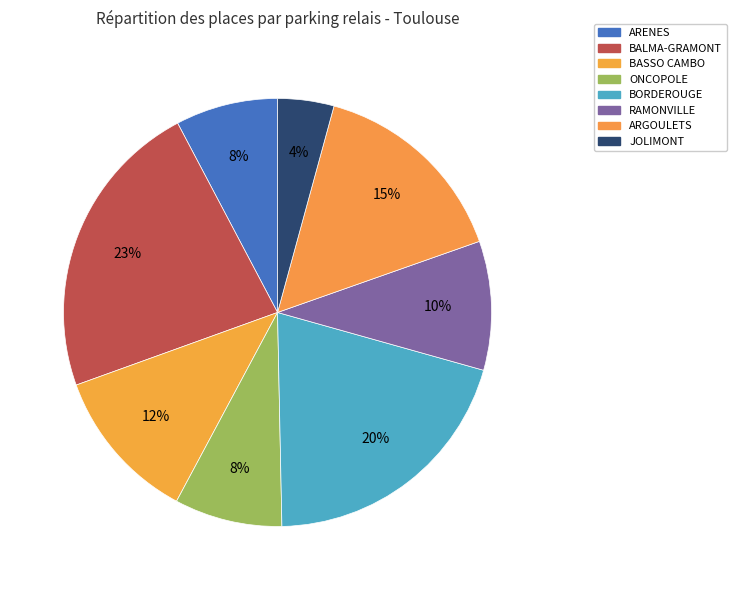

Is it true that BALMA-GRAMONT is 23% of the pie?

True